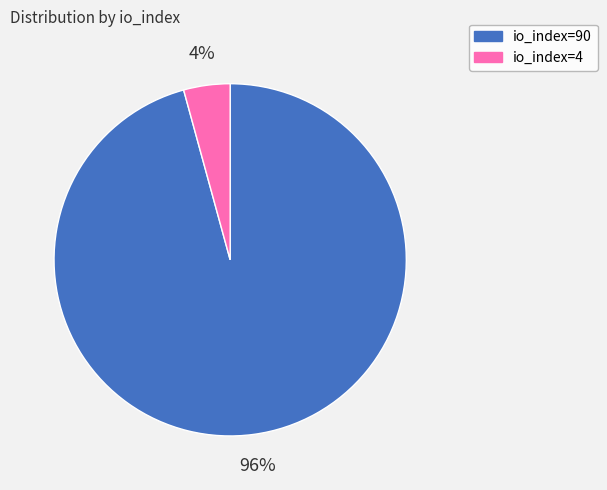

How many segments does this pie chart have?

2